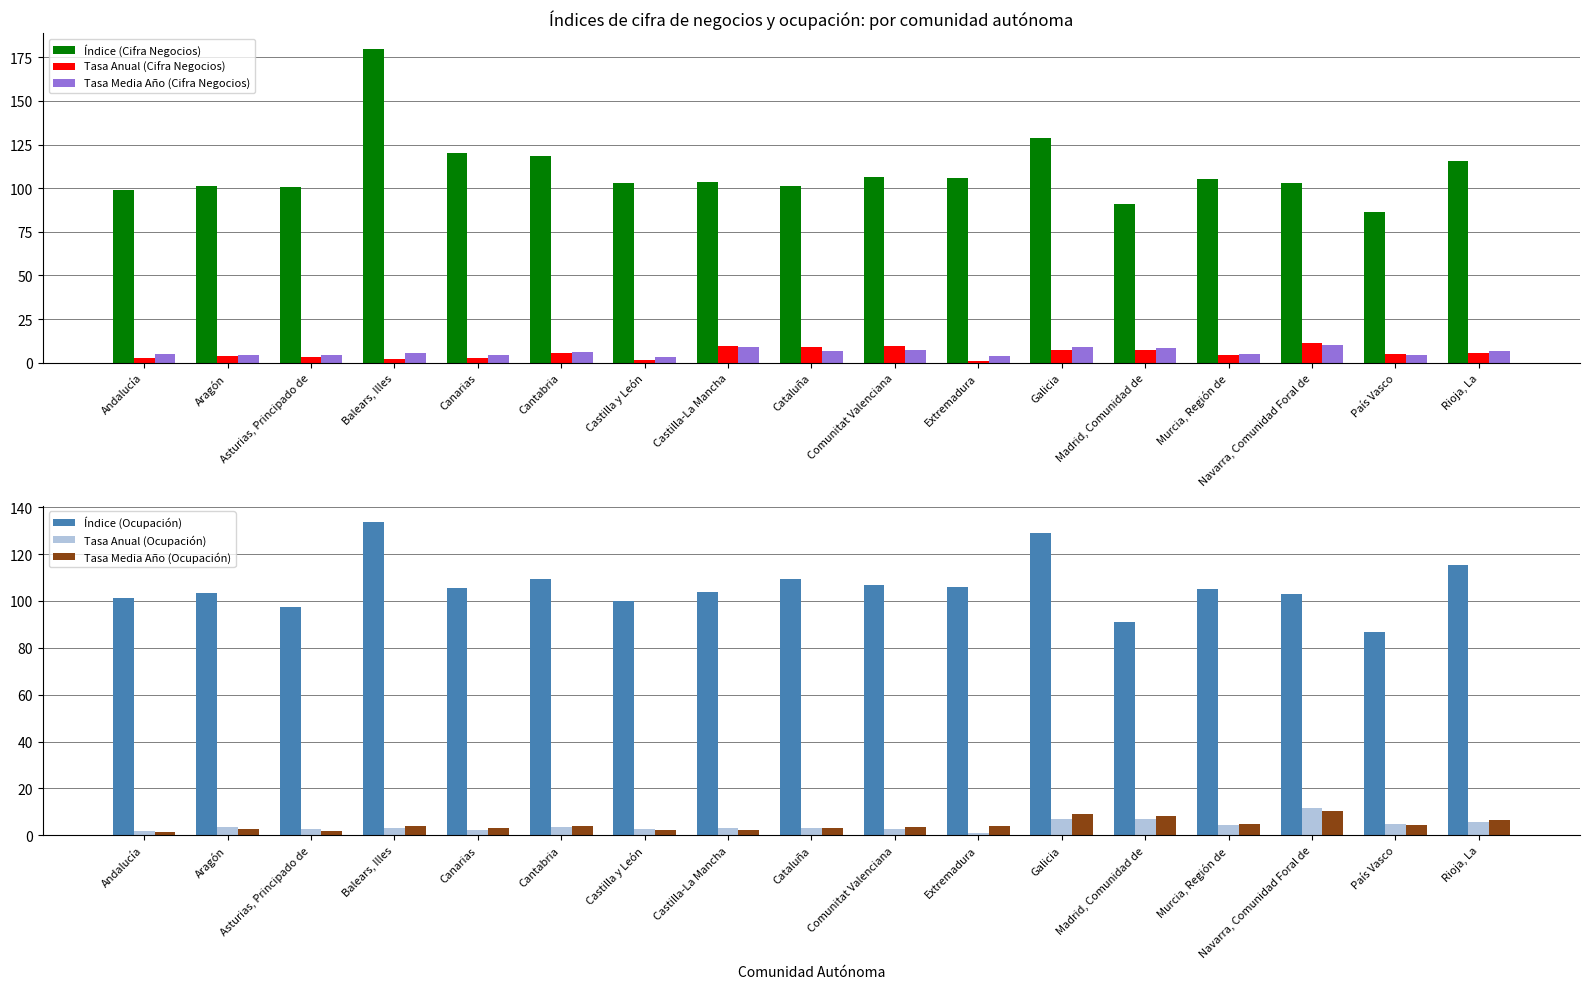

Reading left to right, extract all data points from this chart.

Índice (Cifra Negocios): 99.1	101.1	100.8	179.8	120.2	118.5	103.1	103.7	101.0	106.6	106.0	128.8	90.9	105.1	102.9	86.6	115.4
Tasa Anual (Cifra Negocios): 2.4	3.8	3.4	1.9	2.4	5.6	1.6	9.7	8.9	9.7	1.2	7.0	7.1	4.4	11.5	4.8	5.6
Tasa Media Año (Cifra Negocios): 4.7	4.4	4.4	5.4	4.6	5.9	3.5	8.7	6.5	7.1	3.8	8.9	8.4	4.7	10.3	4.2	6.5
Índice (Ocupación): 101.2	103.4	97.6	133.9	105.6	109.5	99.8	103.7	109.4	106.6	106.0	128.8	90.9	105.1	102.9	86.6	115.4
Tasa Anual (Ocupación): 1.7	3.7	2.7	3.1	2.2	3.4	2.9	3.3	3.1	2.5	1.2	7.0	7.1	4.4	11.5	4.8	5.6
Tasa Media Año (Ocupación): 1.4	2.9	2.0	4.1	3.2	3.8	2.1	2.4	3.2	3.5	3.8	8.9	8.4	4.7	10.3	4.2	6.5